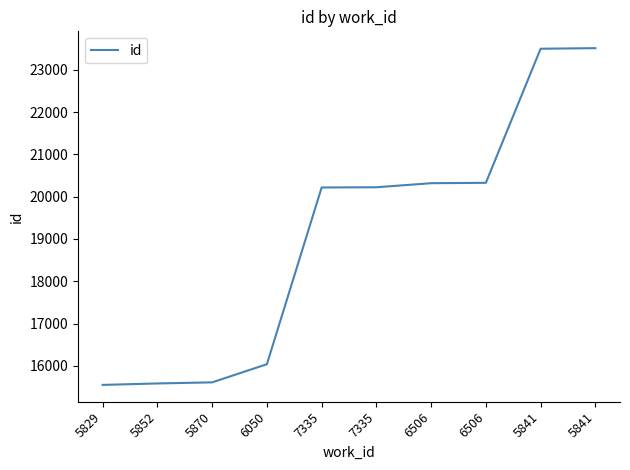

True or false: there are more than 1 points higher than both neighbors.

False